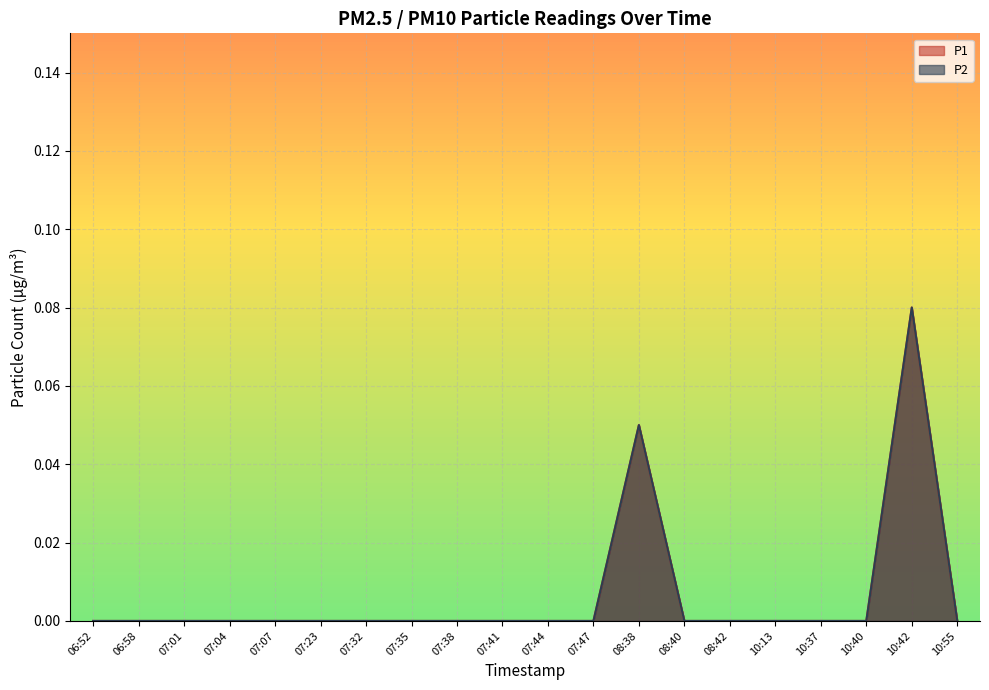

Rank the series by their maximum value, from lowest to highest.

P1, P2